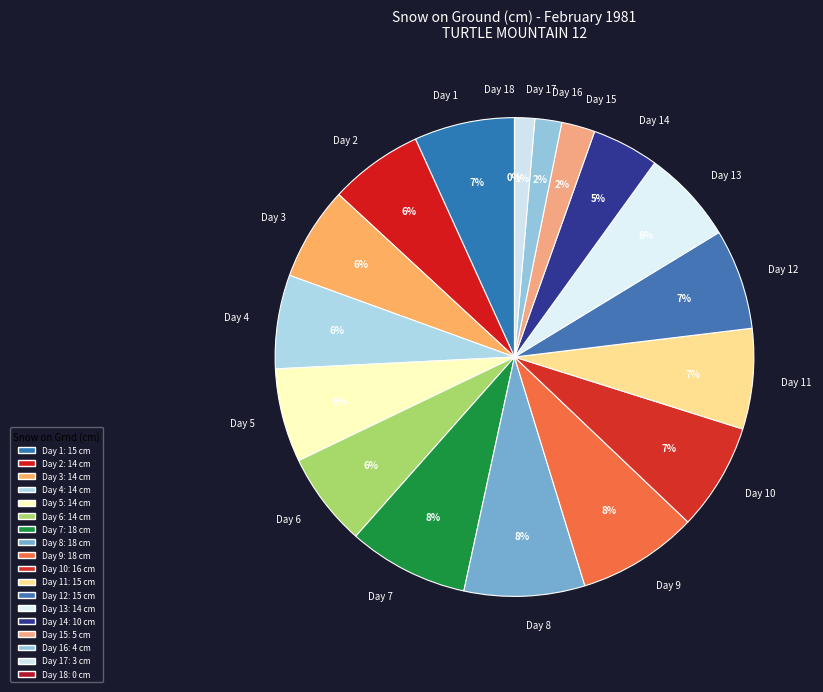

How many slices are in this pie chart?

18